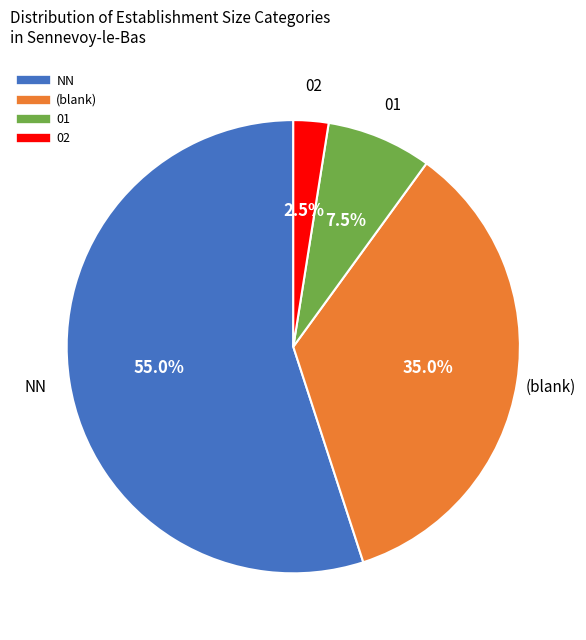

Is there a majority slice in this chart?

Yes